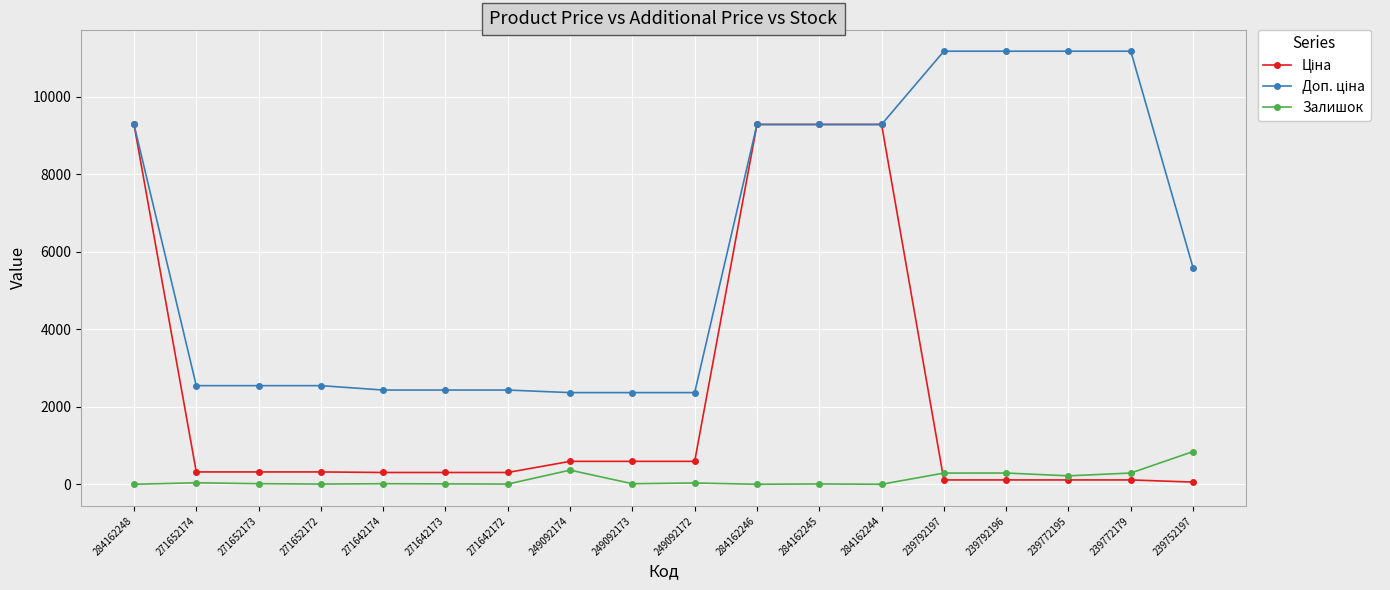

What is the maximum value for Залишок?

845.0